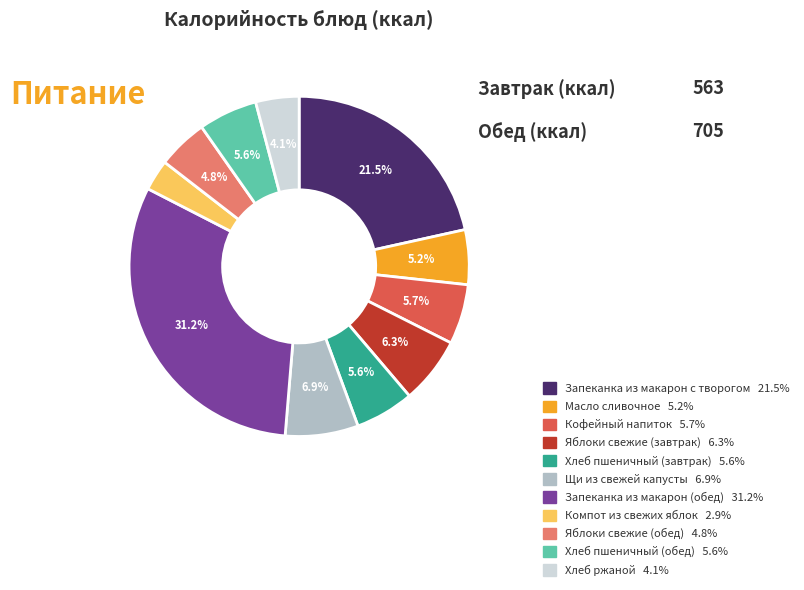

Combined, what portion of the pie is Запеканка из макарон (обед) and Яблоки свежие (завтрак)?

37.6%